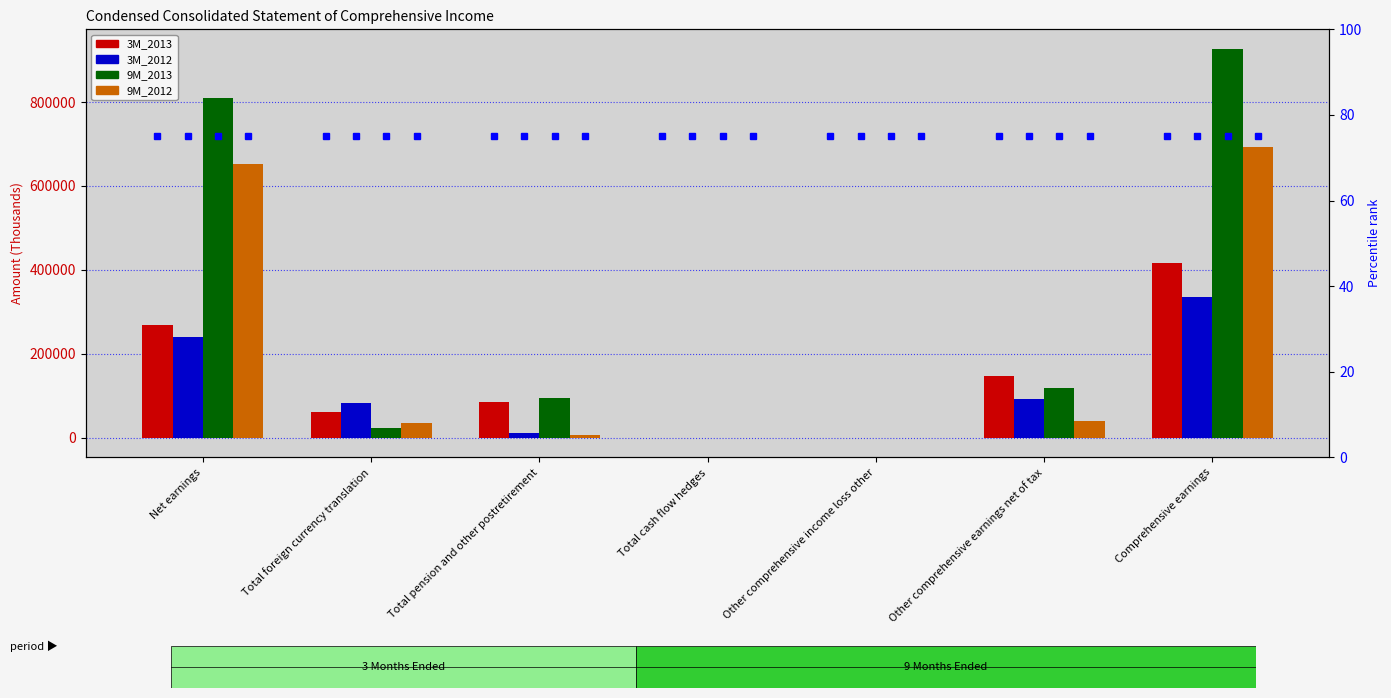

What is the average value of the 3M_2012 series?

108848